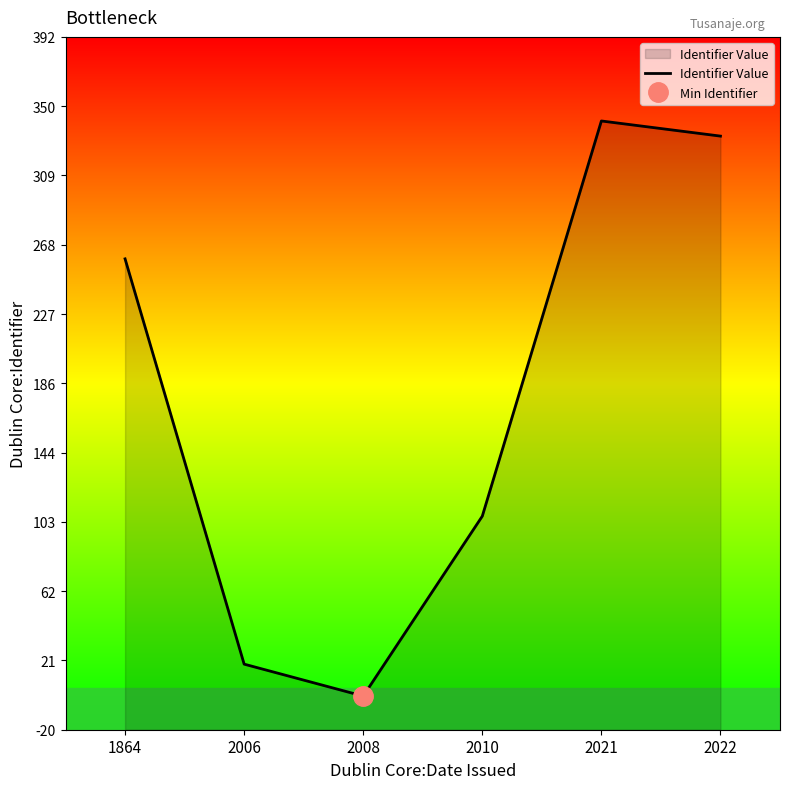

What value does the data have at 2010, to the nearest 10?

110